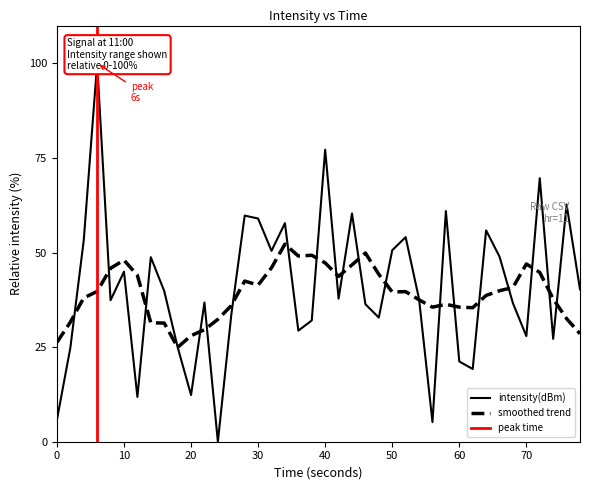

True or false: smoothed trend has a value of 12.9 at 0.

False